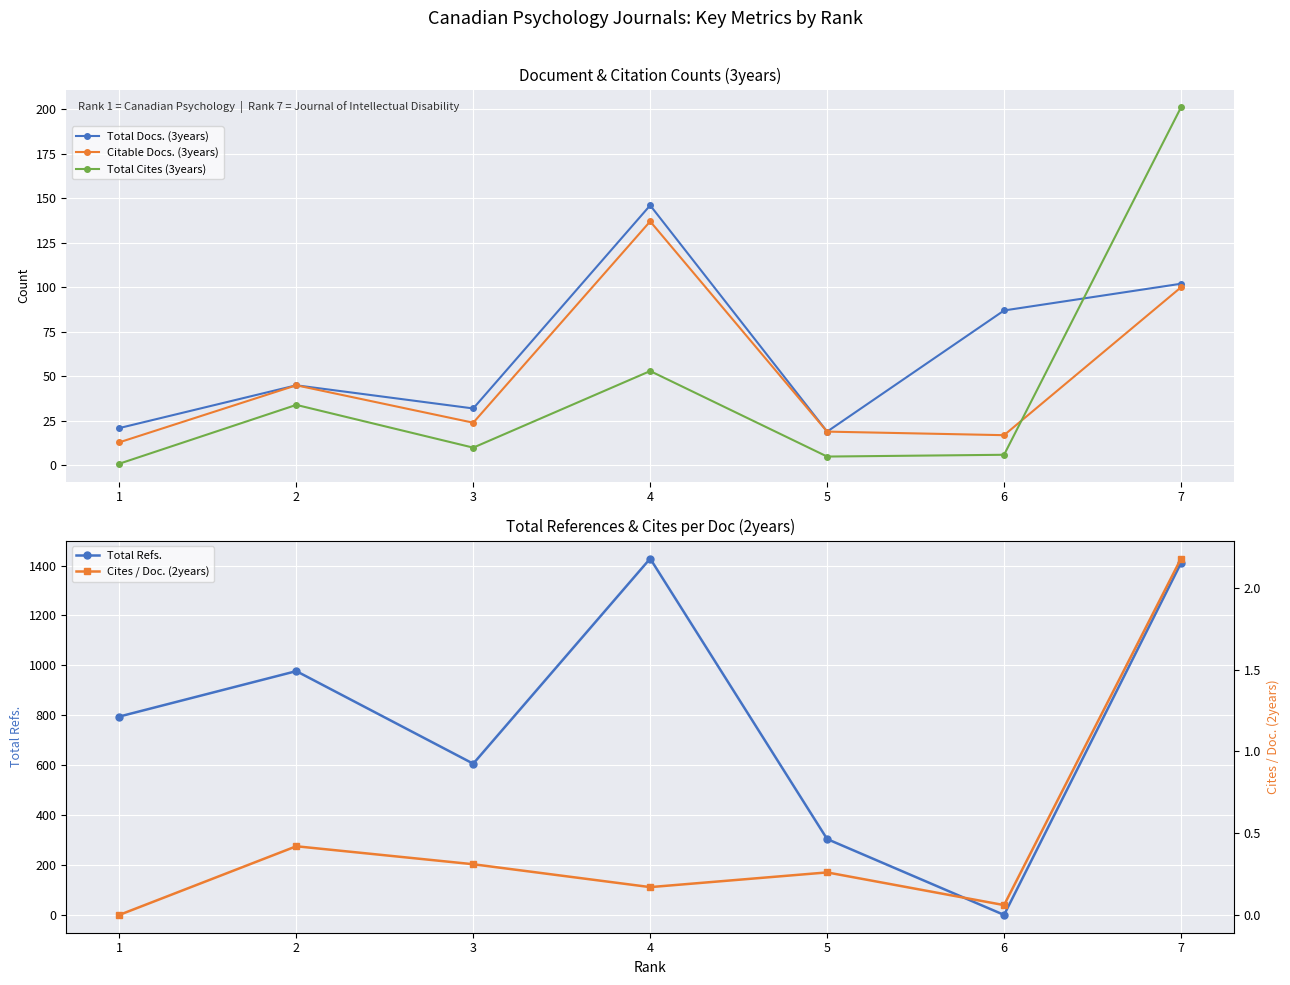

How many lines are shown in the chart?

5